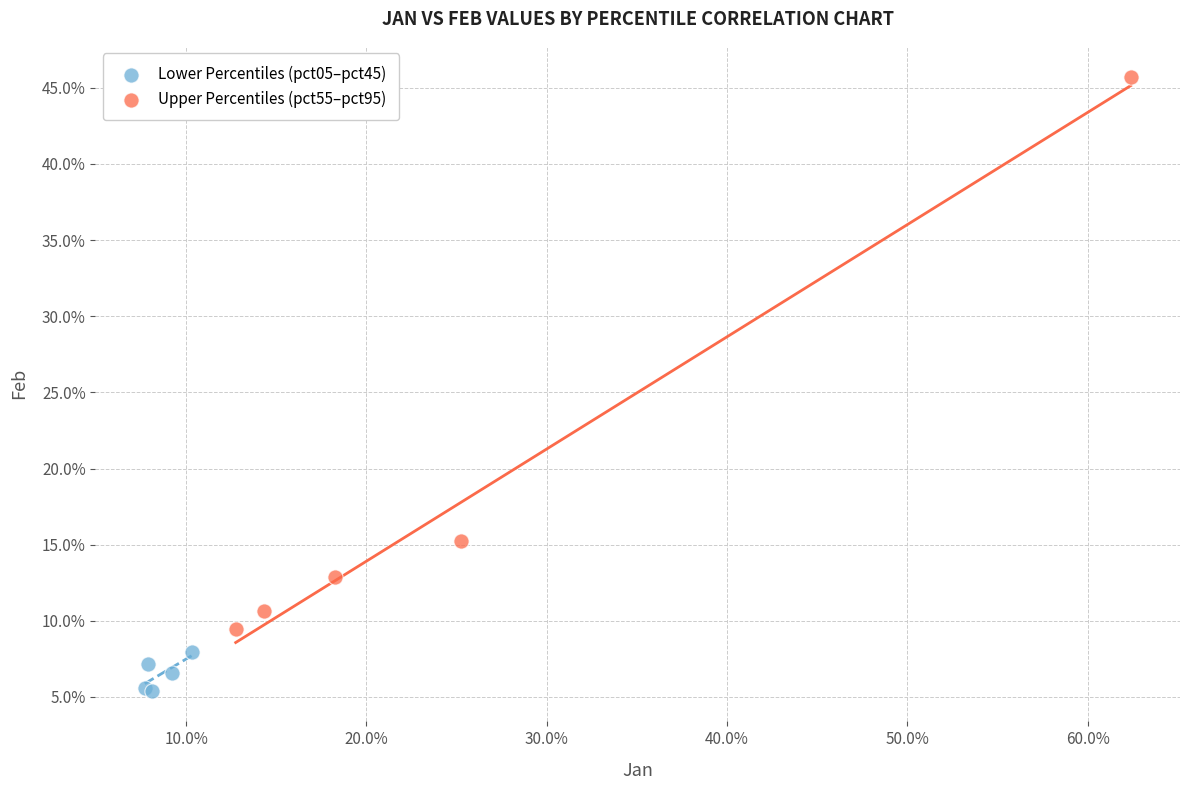

Which series reaches the minimum Y coordinate?

Lower Percentiles (pct05–pct45)